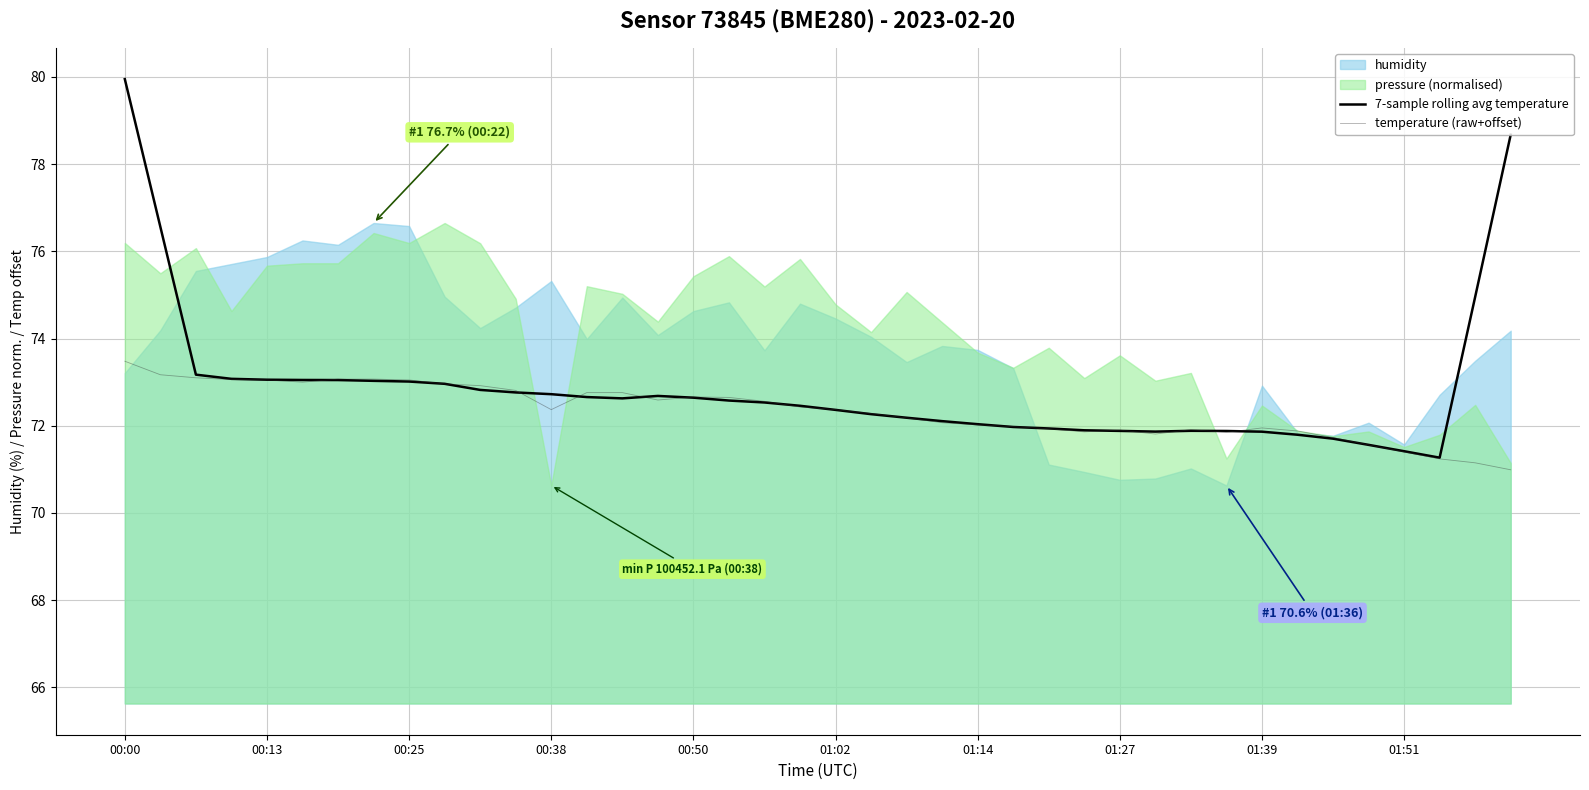

True or false: temperature (raw+offset) has a value of 42.6 at 00:00.

False